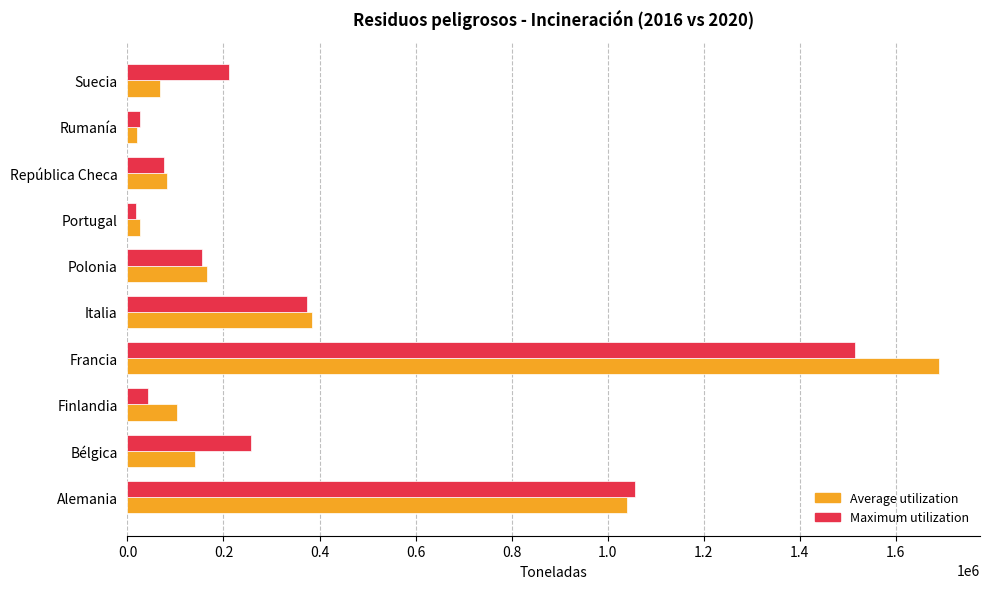

What is the sum of all Maximum utilization values?

3732996